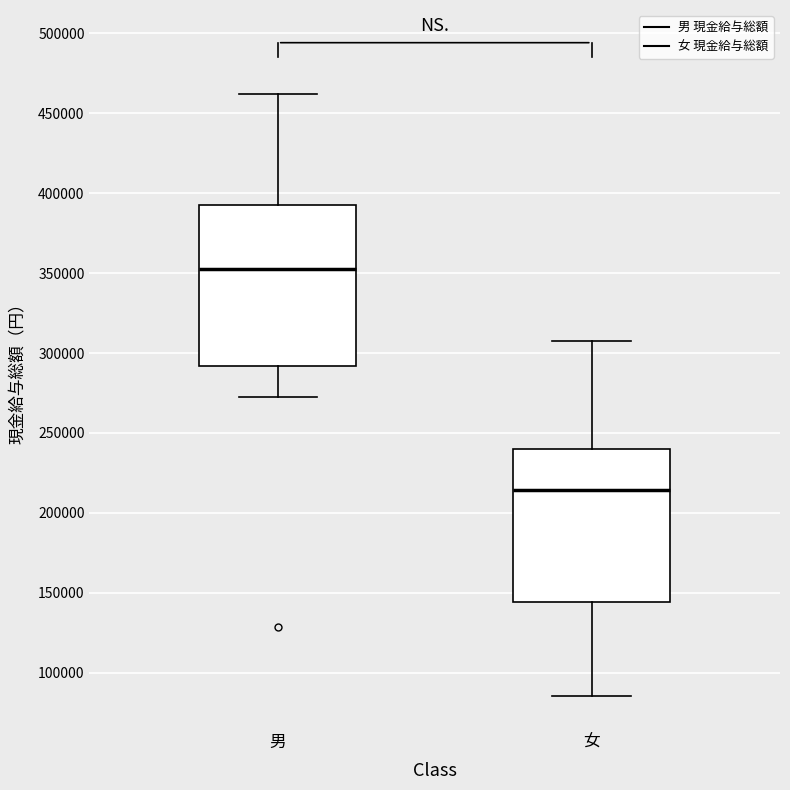

Reading left to right, read every box against the y-axis: the position of its median line, the range the box covers, and the ends of its whiskers. The values are not printed on the chart, so give them approximately, as read against the axis.

男: median 355000, box 290000 to 395000, whiskers 270000 to 460000
女: median 215000, box 145000 to 240000, whiskers 85000 to 305000